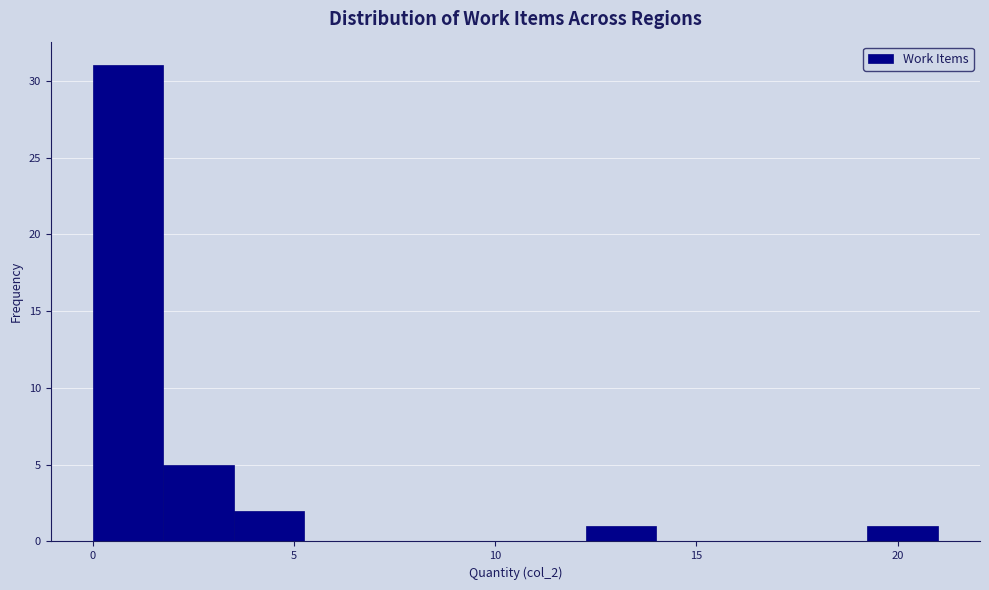

Read against the x-axis, roughly where is the centre of the tallest bar?

1.0